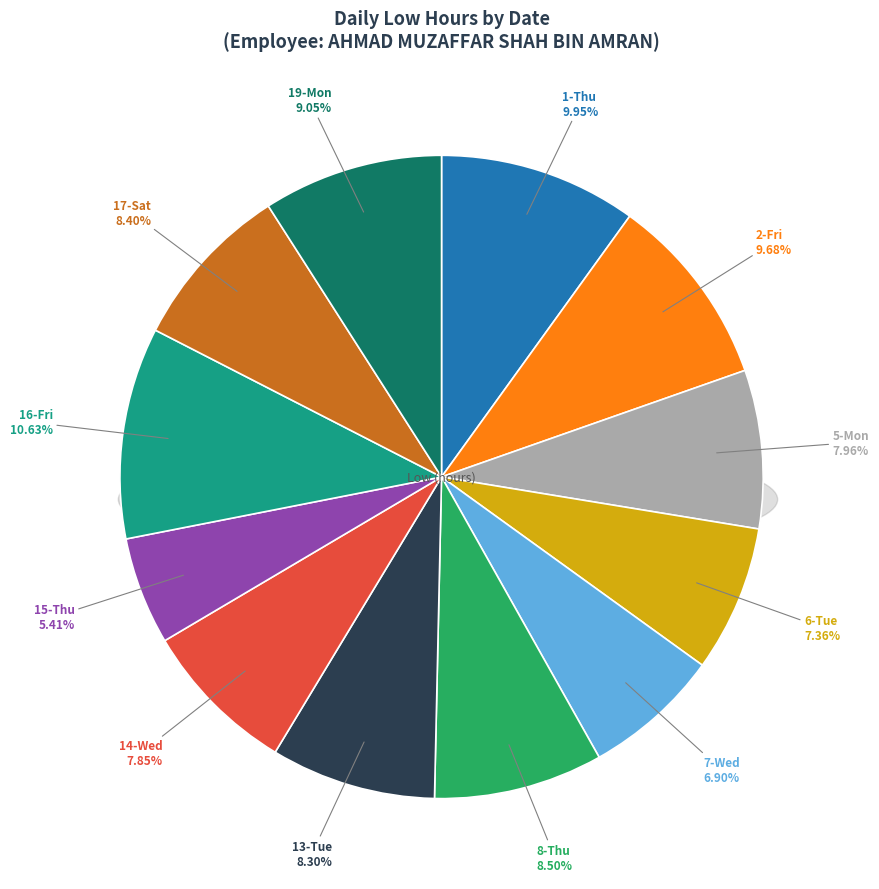

What portion of the pie excludes 5-Mon?

92.0%